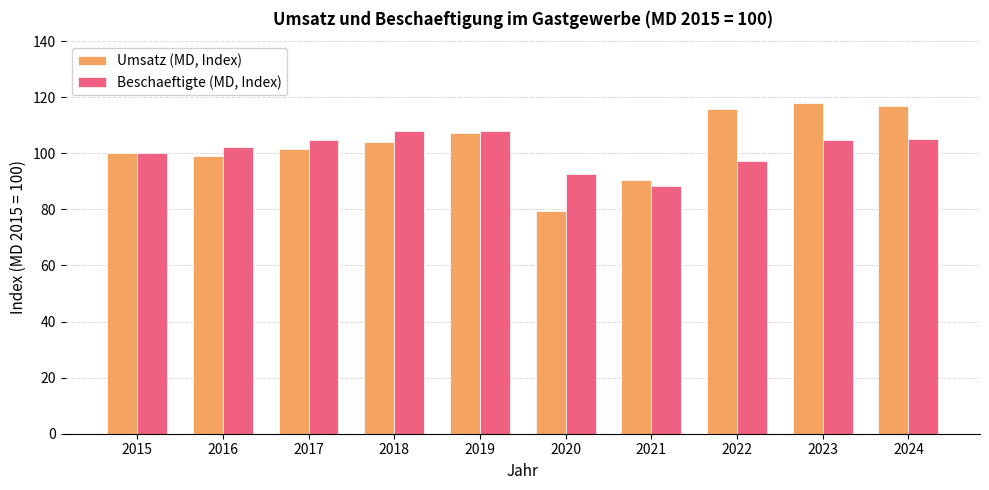

How many values in the Umsatz (MD, Index) series are below 104?

5